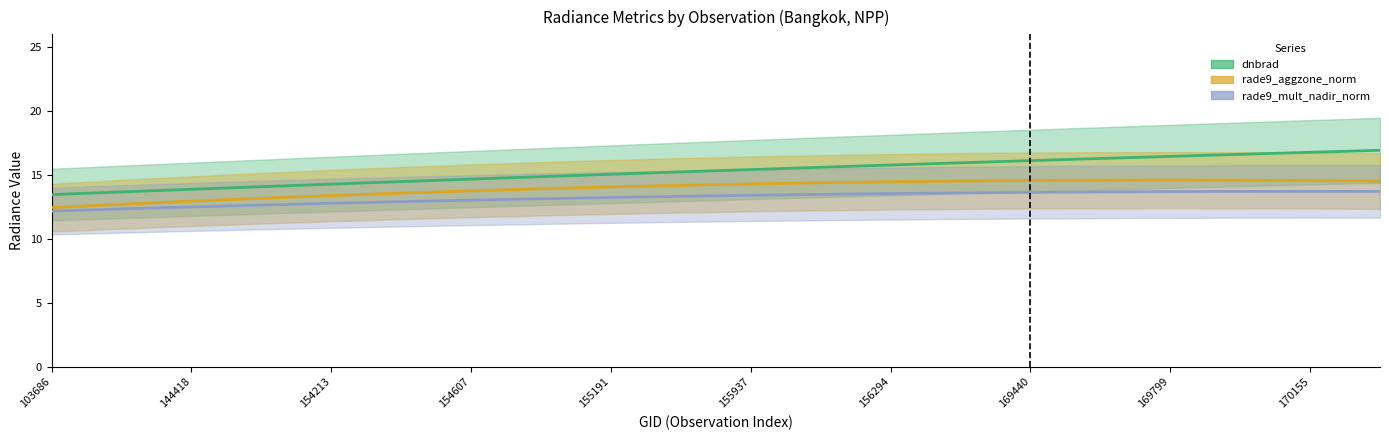

Is it true that rade9_mult_nadir_norm equals 4.0 at 170168?

False